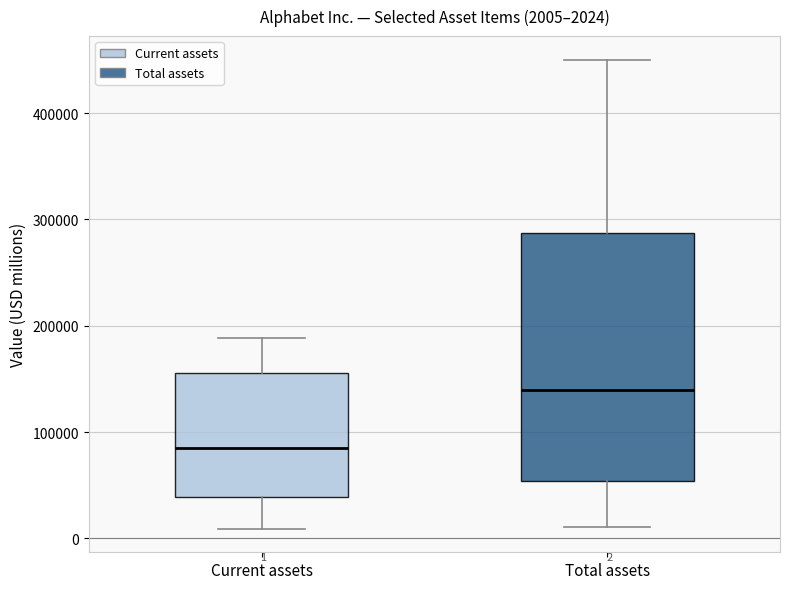

Comparing the boxes themselves (not the whiskers), which one is the tallest?

Total assets